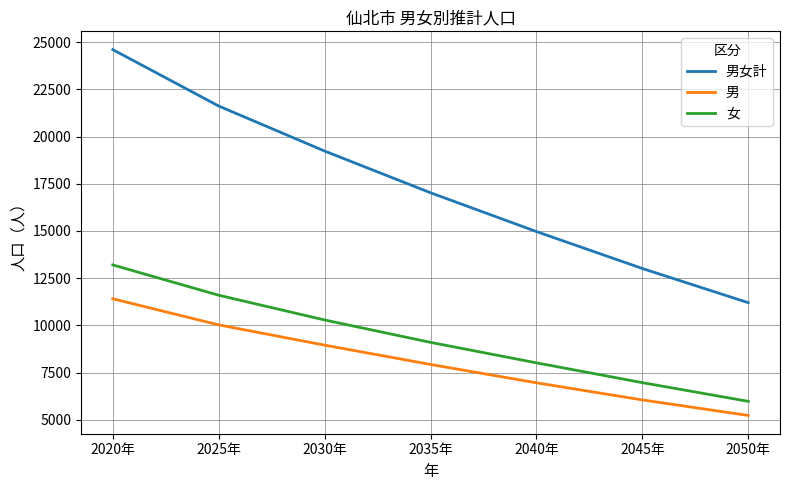

What are all the series names shown in the legend?

男女計, 男, 女